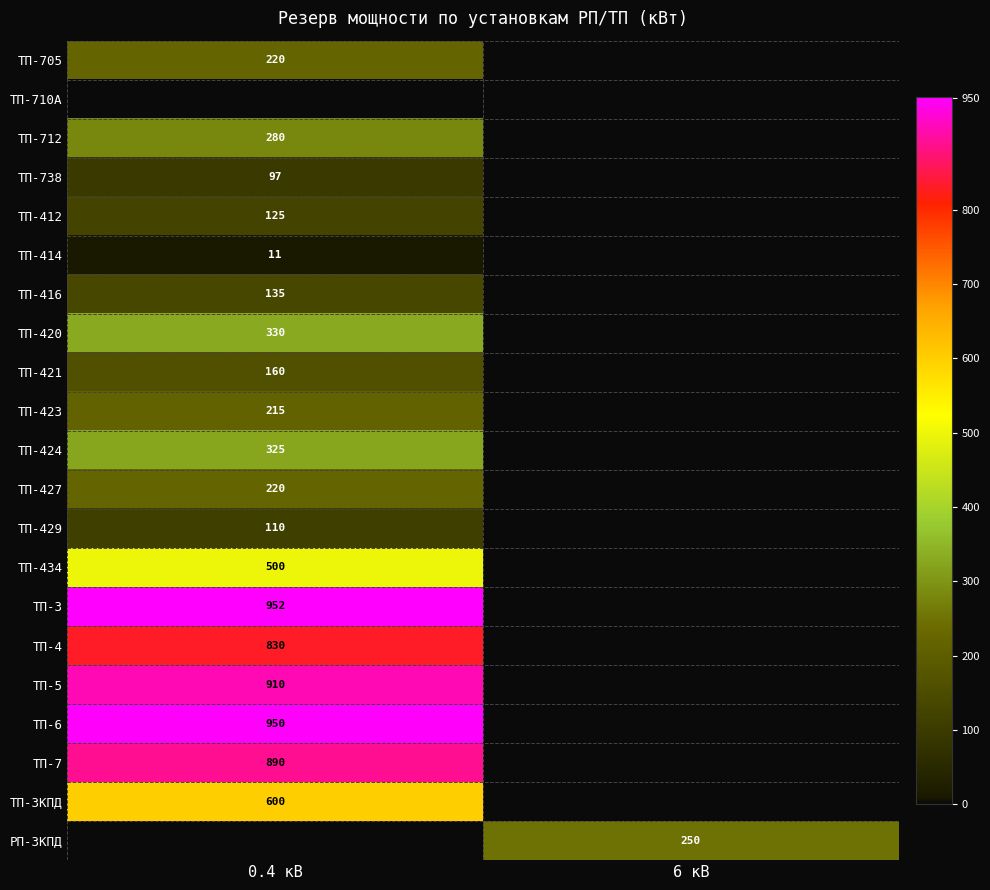

True or false: ТП-7 has a value of 1228 at 0.4 кВ.

False